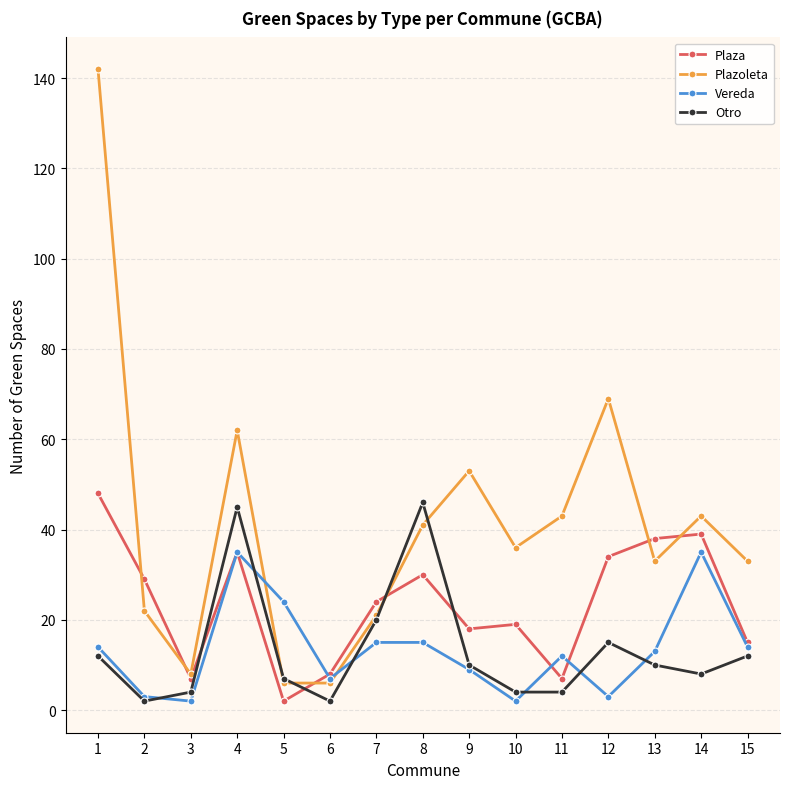

Rank the series by their maximum value, from lowest to highest.

Vereda, Otro, Plaza, Plazoleta